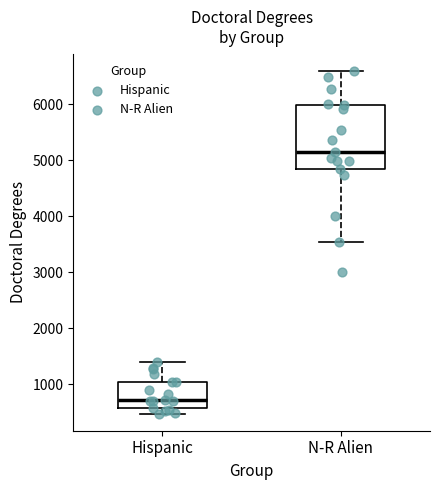

Which box is the tallest, from its lower edge to its upper edge?

N-R Alien